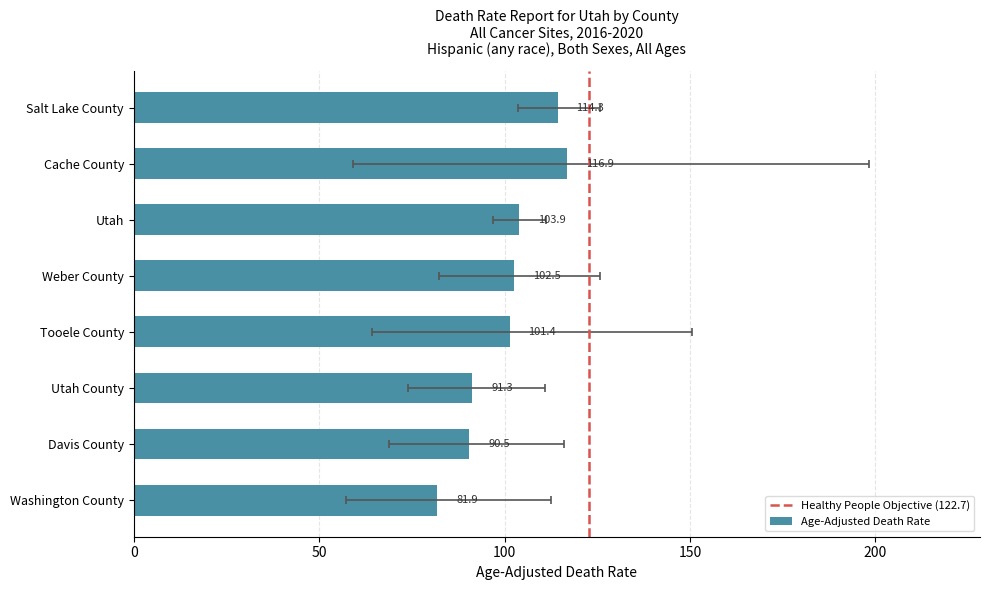

What value does the data have at Davis County?

90.5